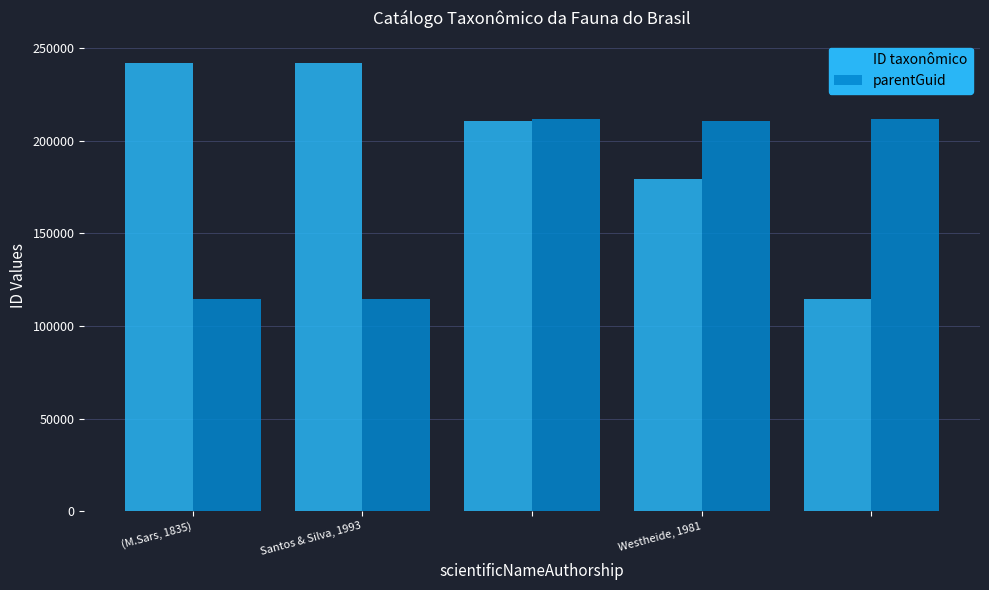

Rank the series by their maximum value, from highest to lowest.

ID taxonômico, parentGuid